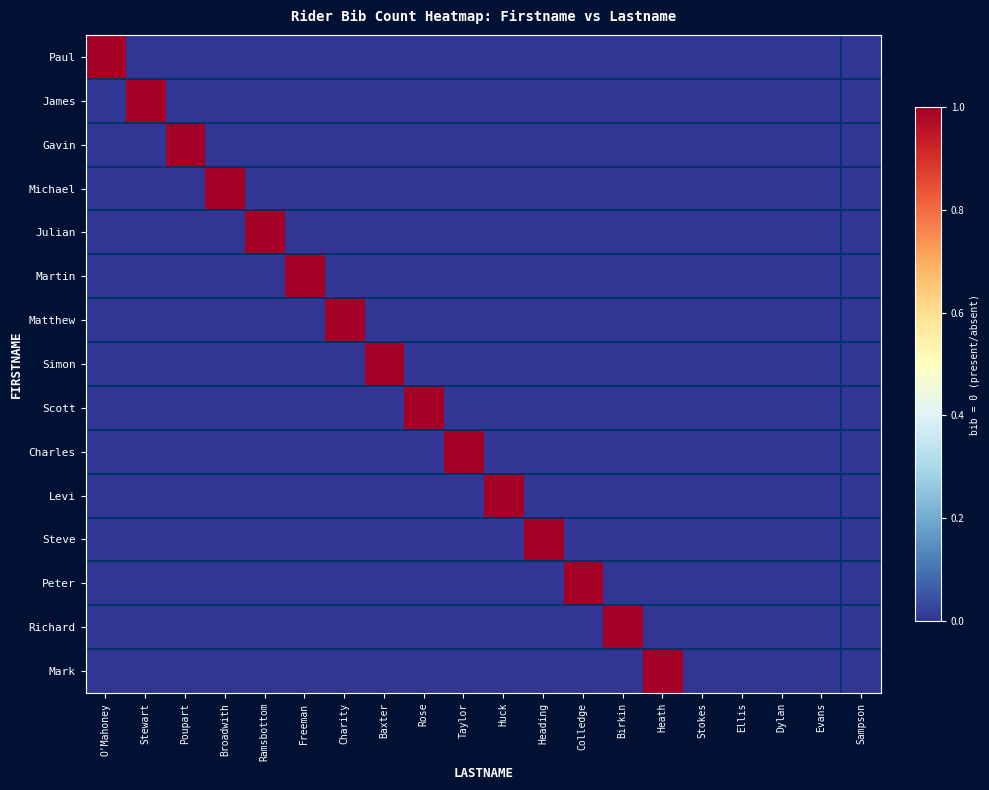

At which category is the sum across all series the highest?

O'Mahoney